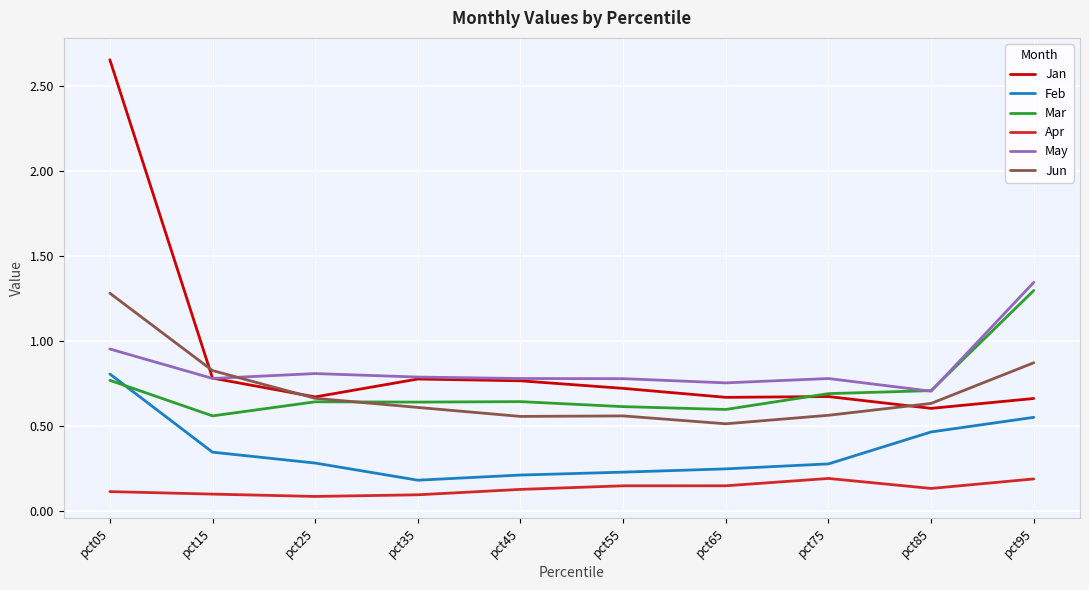

Which series changed the most between pct05 and pct55?

Jan